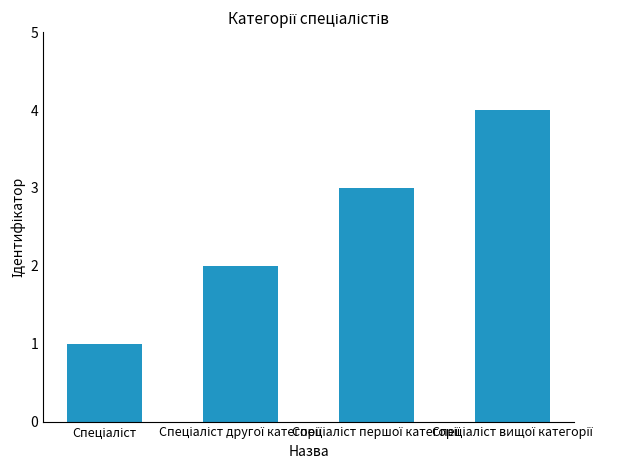

What is the maximum value shown in the chart?

4